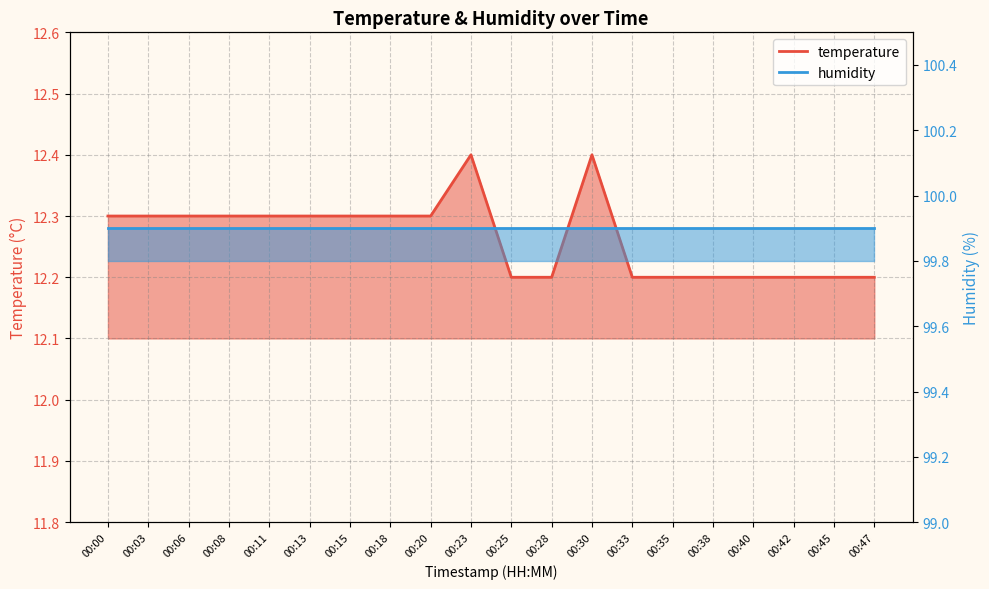

How many points are higher than both their immediate neighbors (excluding endpoints)?

2